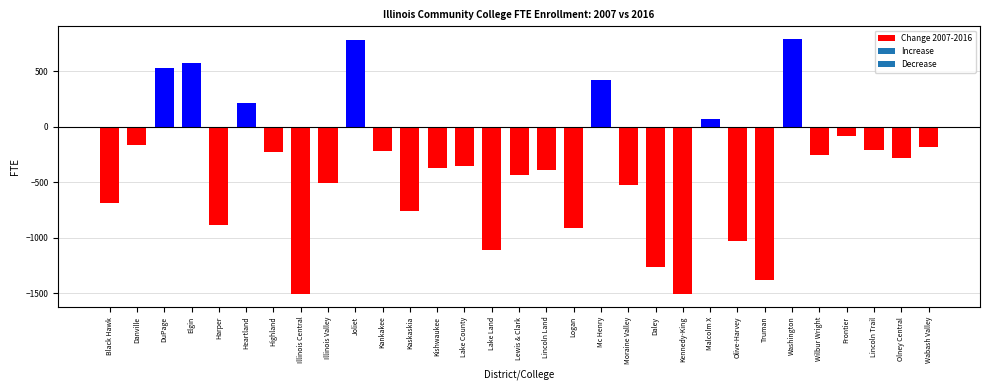

What value does the data have at Danville?

-167.1